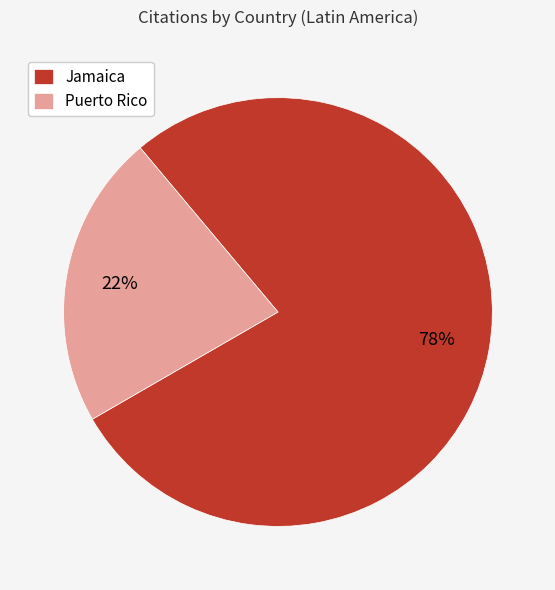

Which slice is the smallest?

Puerto Rico